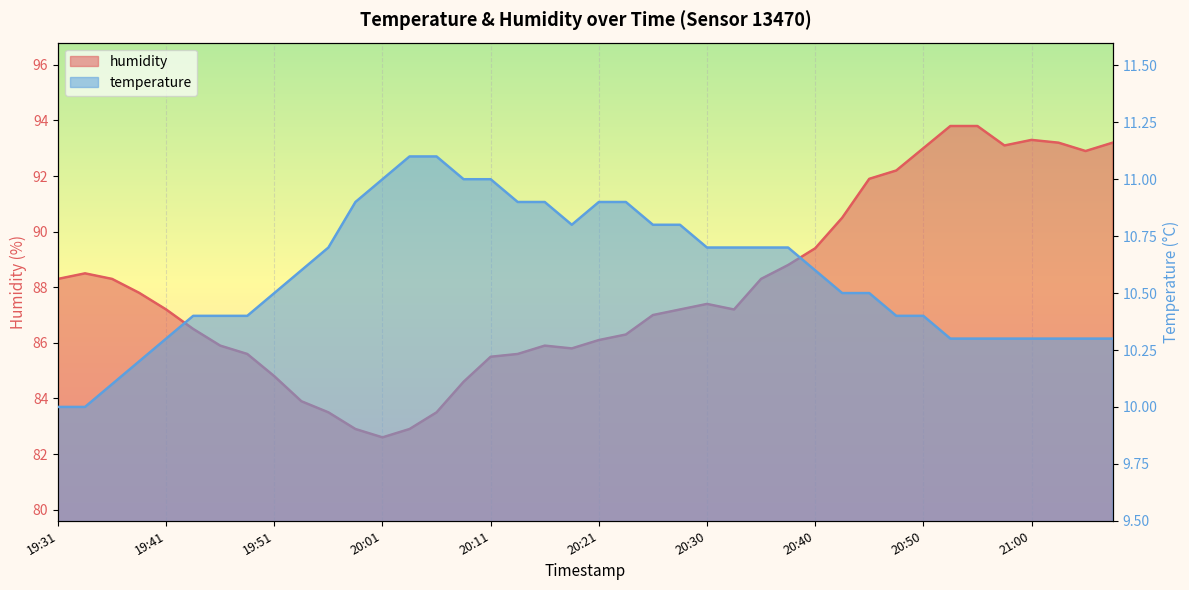

The value of temperature at 21:05 is 3.2. True or false?

False